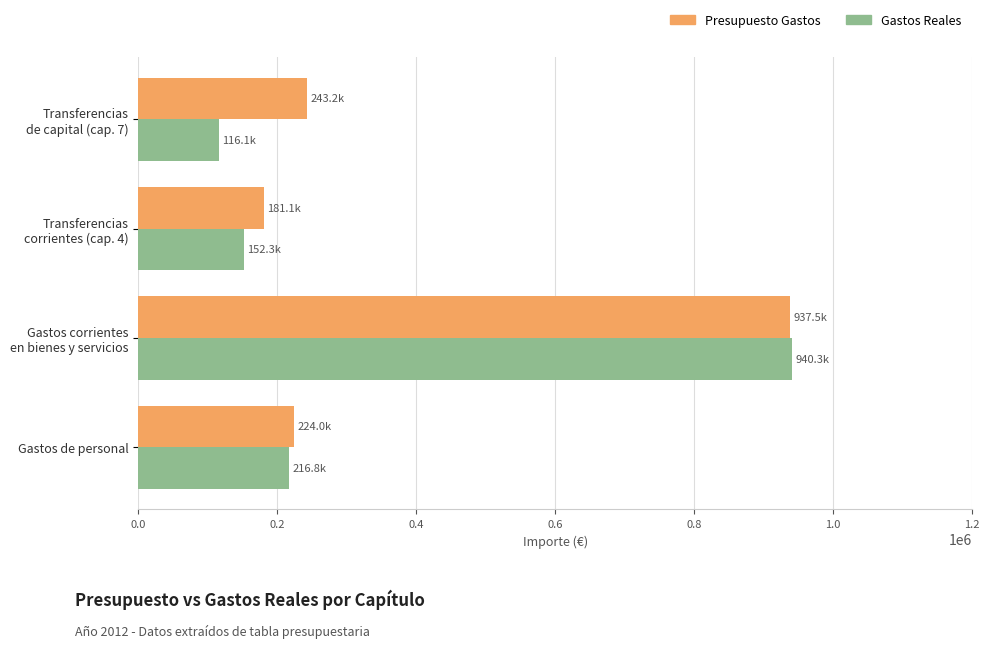

What is the minimum value shown in the chart?

116090.0